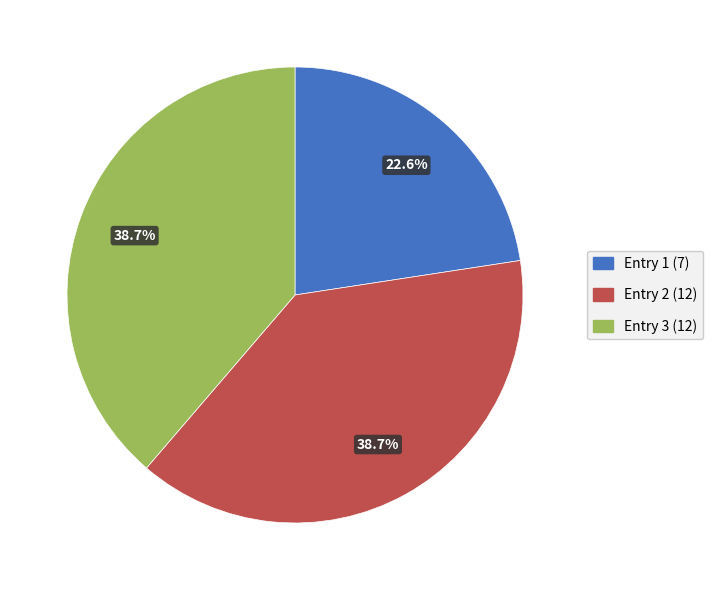

What is the ratio of the value at Entry 3 (12) to the value at Entry 2 (12)?

1.0